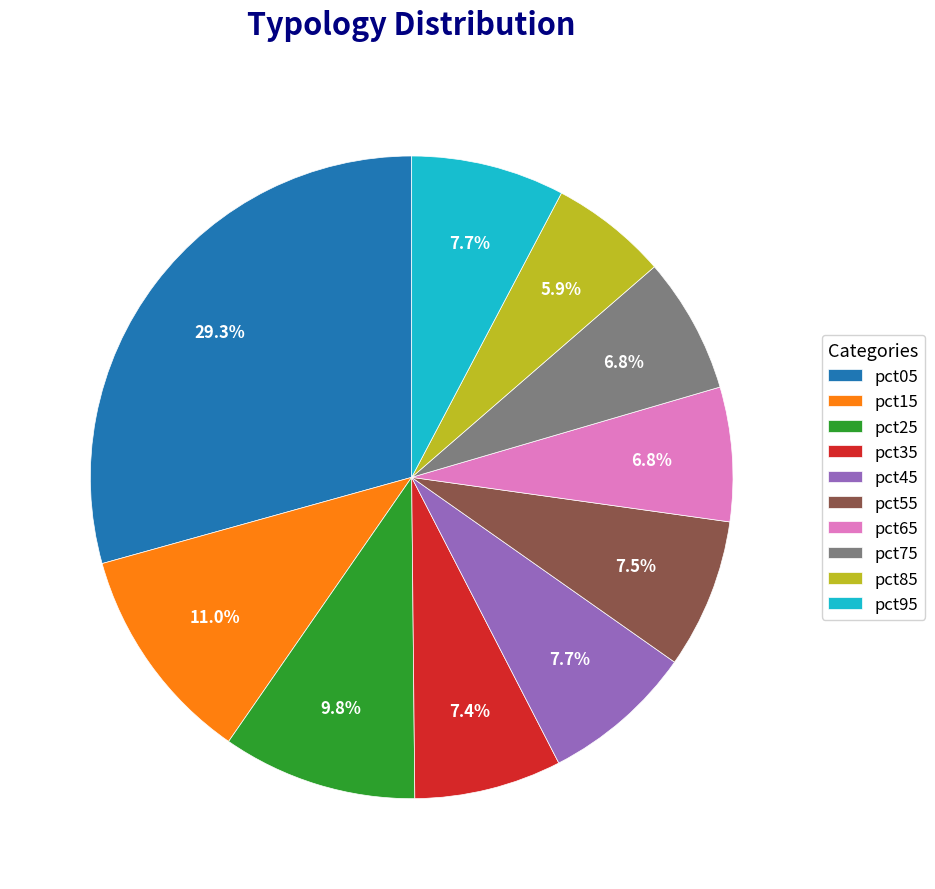

Which has a higher value, pct75 or pct45?

pct45